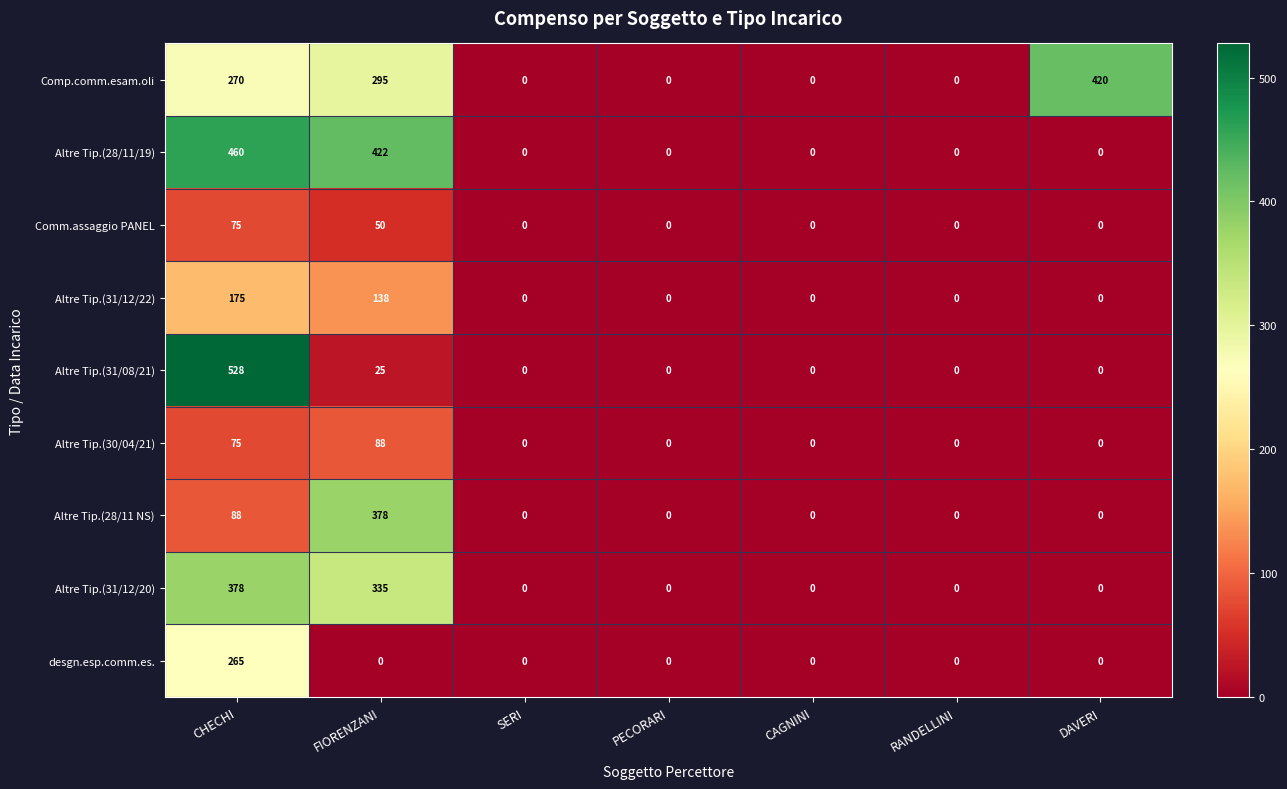

Count the Altre Tip.(31/12/22) values in the range 0 to 138.

6